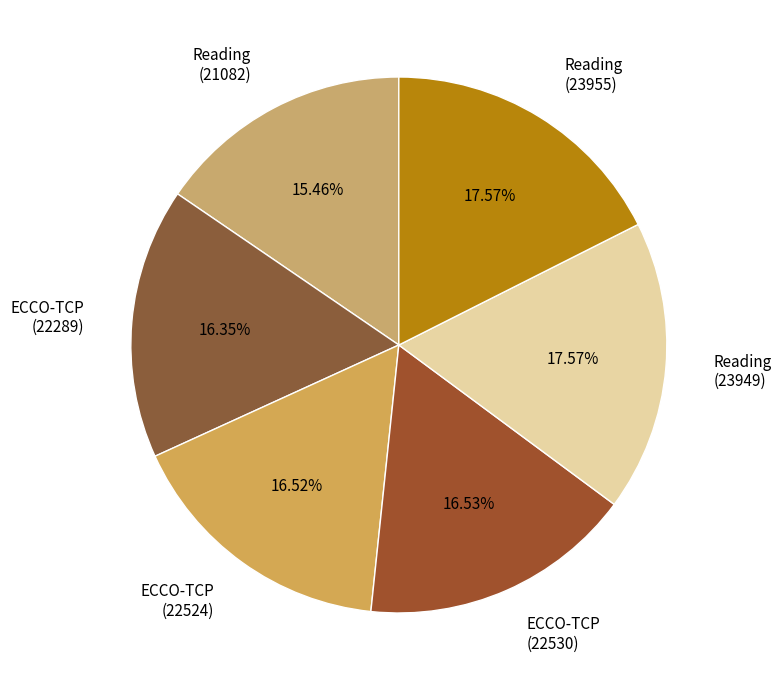

Is there any slice that represents more than half of the pie?

No